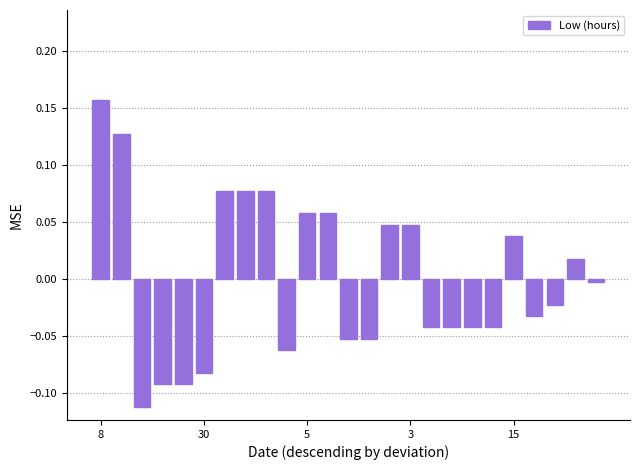

What is the difference between the maximum and minimum values?

0.3